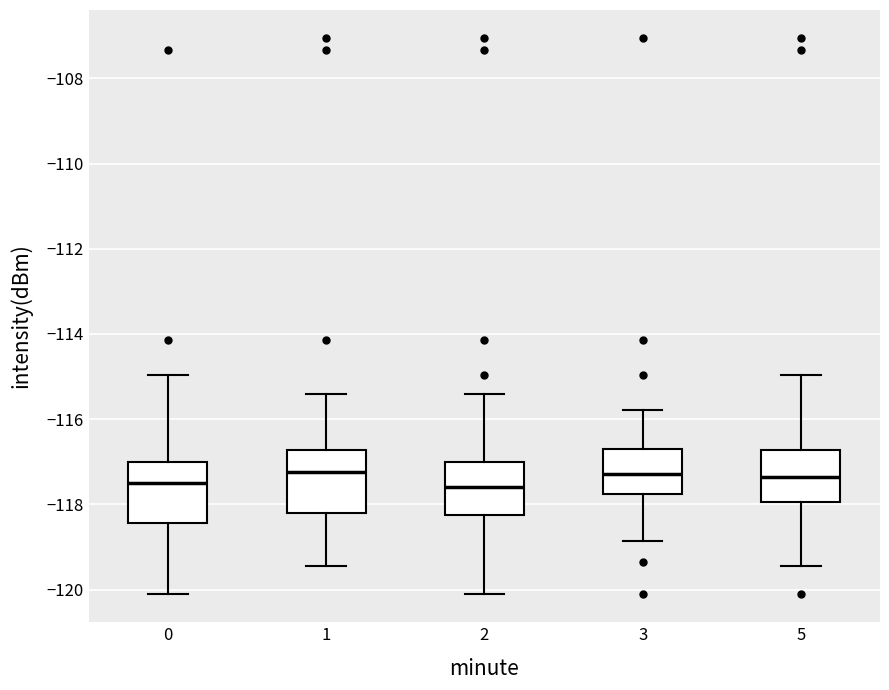

Reading left to right, read every box against the y-axis: the position of its median line, the range the box covers, and the ends of its whiskers. The values are not printed on the chart, so give them approximately, as read against the axis.

0: median -117.4, box -118.4 to -117.0, whiskers -120.2 to -115.0
1: median -117.2, box -118.2 to -116.8, whiskers -119.4 to -115.4
2: median -117.6, box -118.2 to -117.0, whiskers -120.2 to -115.4
3: median -117.2, box -117.8 to -116.8, whiskers -118.8 to -115.8
5: median -117.4, box -118.0 to -116.8, whiskers -119.4 to -115.0